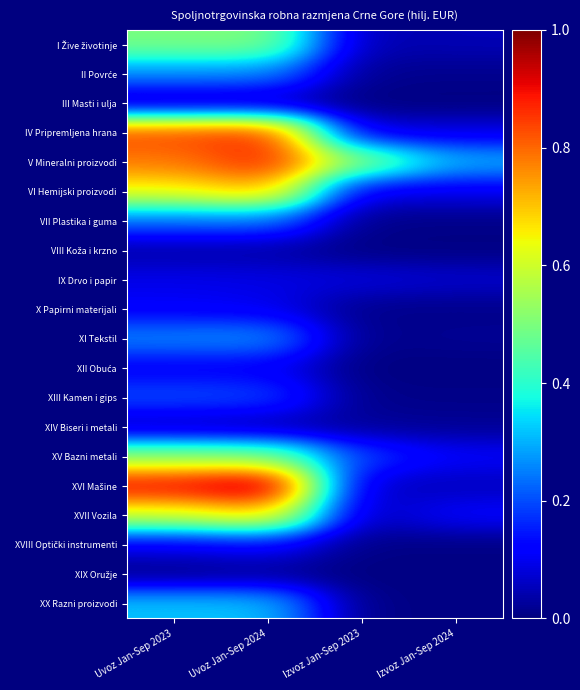

At which category is the sum across all series the highest?

Uvoz Jan-Sep 2024